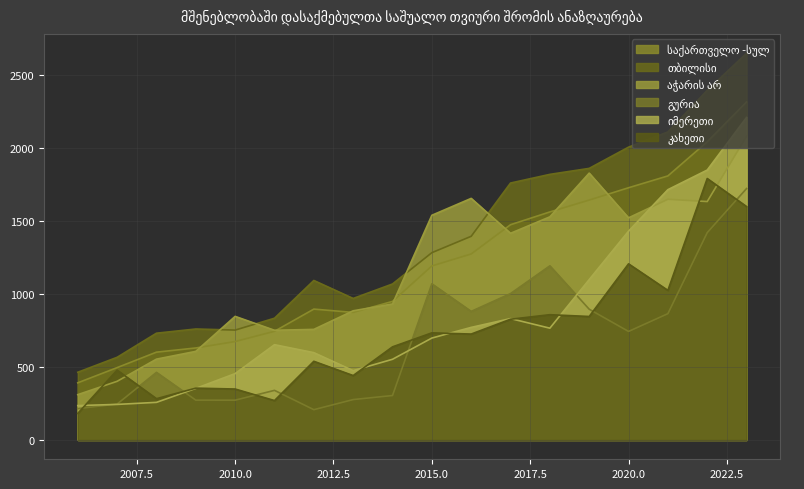

What is the sum of all საქართველო -სულ values?

21275.2